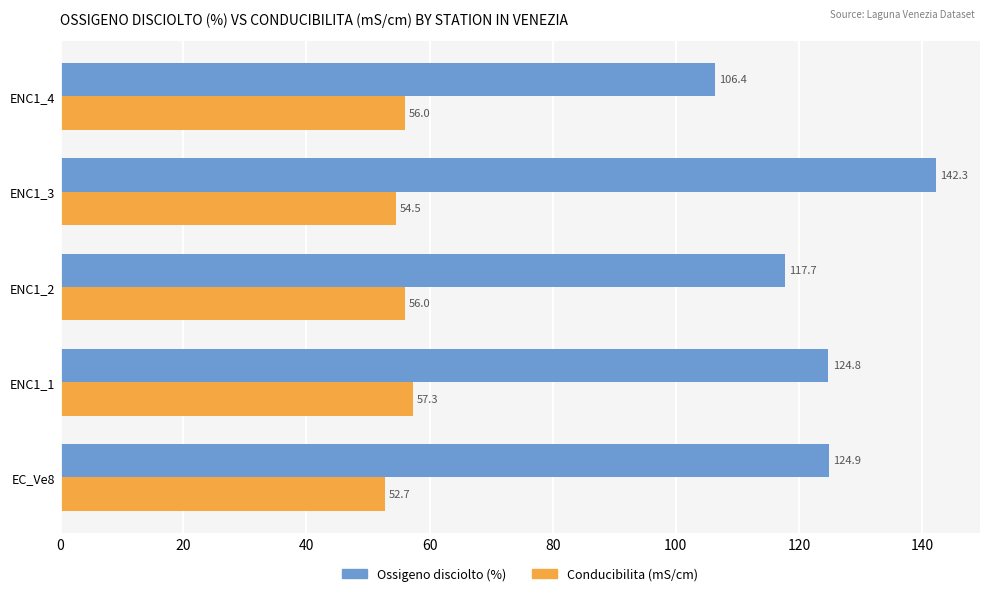

Which series changed the most between ENC1_1 and ENC1_4?

Ossigeno disciolto (%)